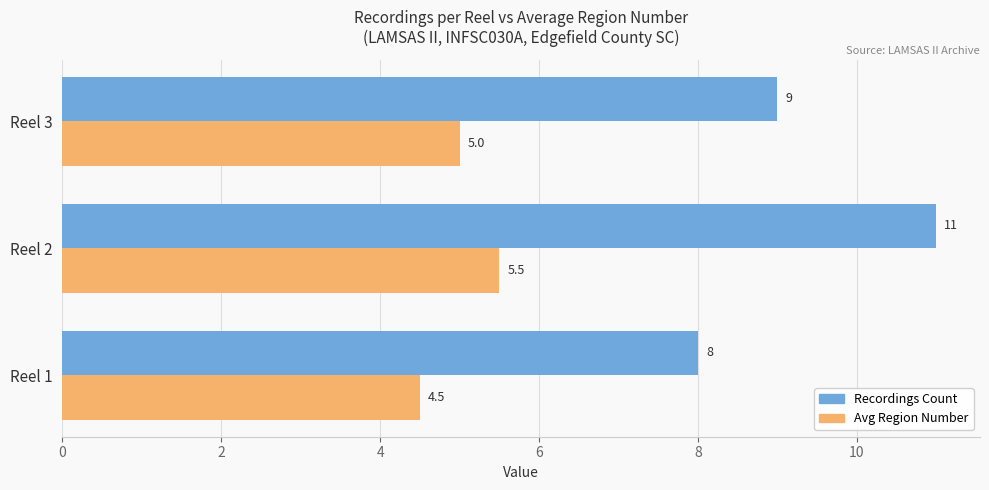

What is the minimum value shown in the chart?

4.5